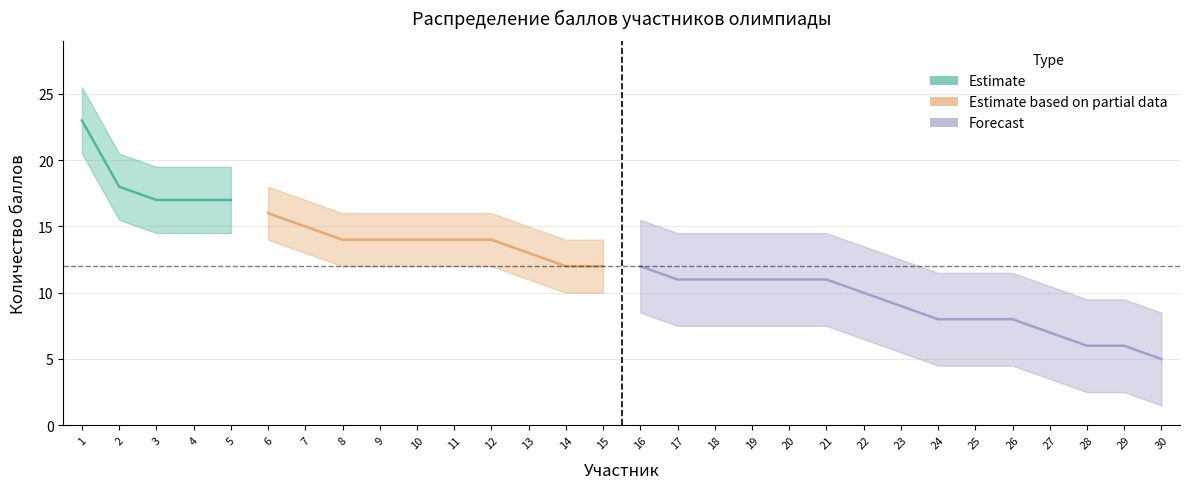

How many data points are less than 12?

14